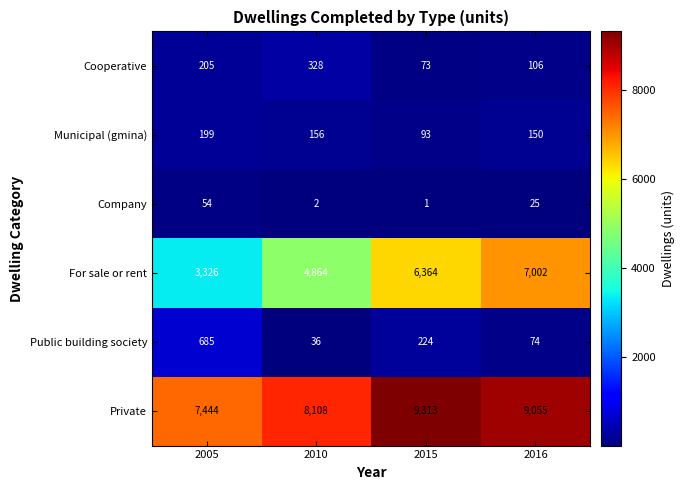

What is the difference between the For sale or rent values at 2015 and 2016?

638